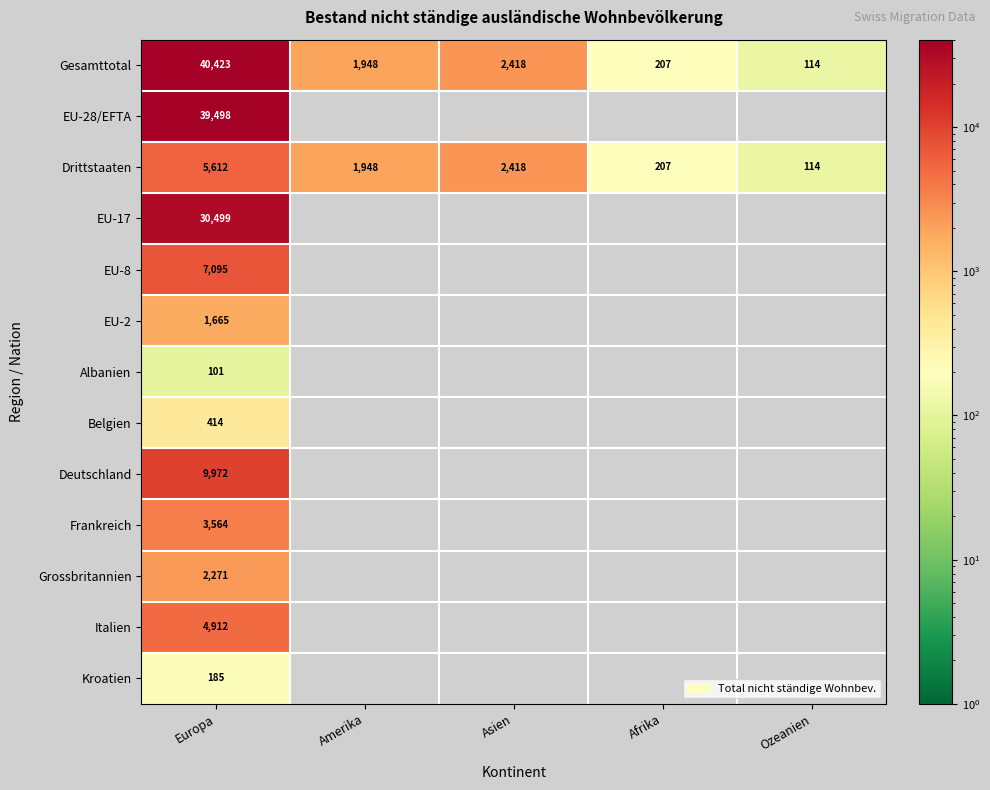

List the labels in order of Drittstaaten value, largest first.

Europa, Asien, Amerika, Afrika, Ozeanien